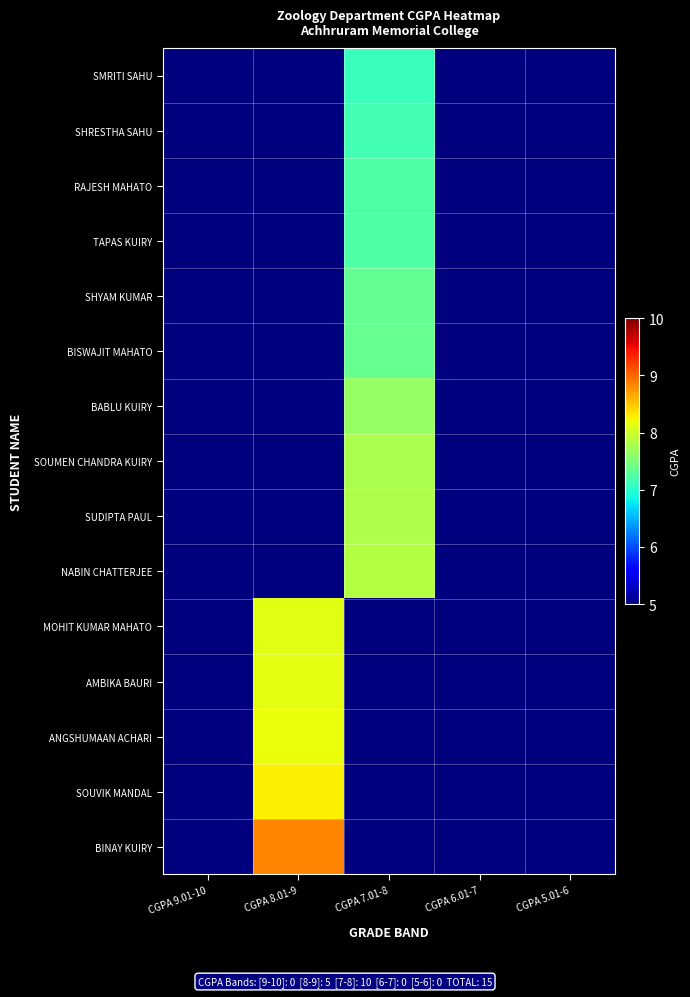

Reading left to right, list all the values displayed in this chart.

SMRITI SAHU: CGPA 9.01-10=5.0	CGPA 8.01-9=5.0	CGPA 7.01-8=7.1	CGPA 6.01-7=5.0	CGPA 5.01-6=5.0
SHRESTHA SAHU: CGPA 9.01-10=5.0	CGPA 8.01-9=5.0	CGPA 7.01-8=7.2	CGPA 6.01-7=5.0	CGPA 5.01-6=5.0
RAJESH MAHATO: CGPA 9.01-10=5.0	CGPA 8.01-9=5.0	CGPA 7.01-8=7.2	CGPA 6.01-7=5.0	CGPA 5.01-6=5.0
TAPAS KUIRY: CGPA 9.01-10=5.0	CGPA 8.01-9=5.0	CGPA 7.01-8=7.2	CGPA 6.01-7=5.0	CGPA 5.01-6=5.0
SHYAM KUMAR: CGPA 9.01-10=5.0	CGPA 8.01-9=5.0	CGPA 7.01-8=7.3	CGPA 6.01-7=5.0	CGPA 5.01-6=5.0
BISWAJIT MAHATO: CGPA 9.01-10=5.0	CGPA 8.01-9=5.0	CGPA 7.01-8=7.4	CGPA 6.01-7=5.0	CGPA 5.01-6=5.0
BABLU KUIRY: CGPA 9.01-10=5.0	CGPA 8.01-9=5.0	CGPA 7.01-8=7.7	CGPA 6.01-7=5.0	CGPA 5.01-6=5.0
SOUMEN CHANDRA KUIRY: CGPA 9.01-10=5.0	CGPA 8.01-9=5.0	CGPA 7.01-8=7.8	CGPA 6.01-7=5.0	CGPA 5.01-6=5.0
SUDIPTA PAUL: CGPA 9.01-10=5.0	CGPA 8.01-9=5.0	CGPA 7.01-8=7.8	CGPA 6.01-7=5.0	CGPA 5.01-6=5.0
NABIN CHATTERJEE: CGPA 9.01-10=5.0	CGPA 8.01-9=5.0	CGPA 7.01-8=7.8	CGPA 6.01-7=5.0	CGPA 5.01-6=5.0
MOHIT KUMAR MAHATO: CGPA 9.01-10=5.0	CGPA 8.01-9=8.1	CGPA 7.01-8=5.0	CGPA 6.01-7=5.0	CGPA 5.01-6=5.0
AMBIKA BAURI: CGPA 9.01-10=5.0	CGPA 8.01-9=8.1	CGPA 7.01-8=5.0	CGPA 6.01-7=5.0	CGPA 5.01-6=5.0
ANGSHUMAAN ACHARI: CGPA 9.01-10=5.0	CGPA 8.01-9=8.2	CGPA 7.01-8=5.0	CGPA 6.01-7=5.0	CGPA 5.01-6=5.0
SOUVIK MANDAL: CGPA 9.01-10=5.0	CGPA 8.01-9=8.3	CGPA 7.01-8=5.0	CGPA 6.01-7=5.0	CGPA 5.01-6=5.0
BINAY KUIRY: CGPA 9.01-10=5.0	CGPA 8.01-9=8.8	CGPA 7.01-8=5.0	CGPA 6.01-7=5.0	CGPA 5.01-6=5.0